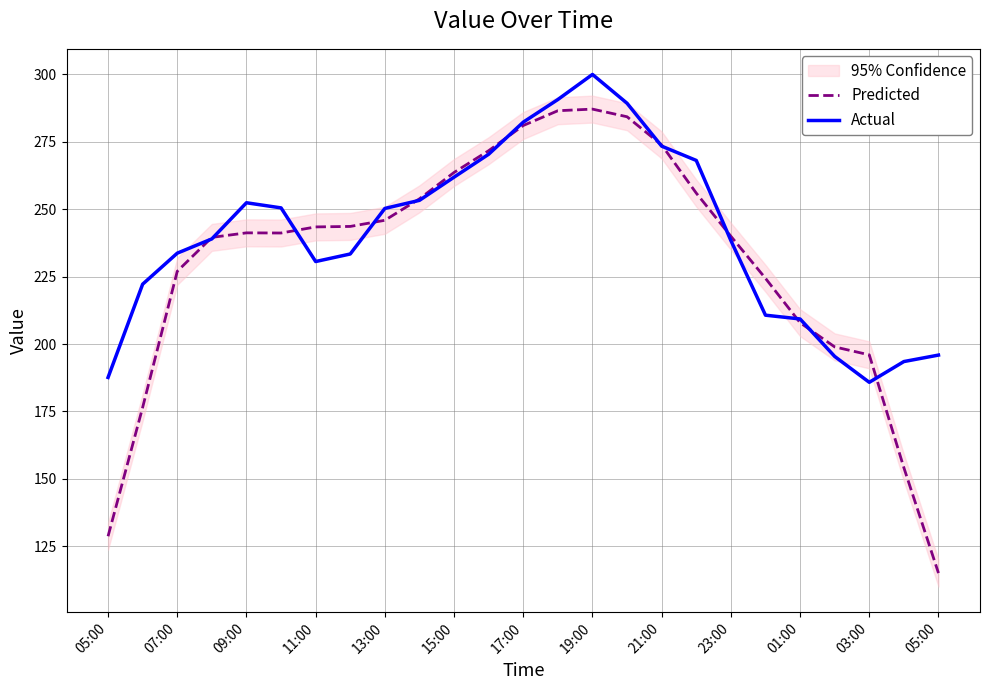

Reading left to right, what are all the values shown in this chart?

Predicted: 128.7	176.5	227.0	239.6	241.2	241.2	243.4	243.6	245.9	253.9	263.6	271.7	281.1	286.5	287.1	284.3	273.8	256.0	240.0	224.4	207.9	198.9	196.0	154.1	115.0
Actual: 187.6	222.2	233.7	239.0	252.4	250.5	230.6	233.4	250.3	253.3	261.9	270.4	282.3	290.7	300.0	289.3	273.4	268.1	238.4	210.7	209.3	195.4	185.8	193.5	195.9